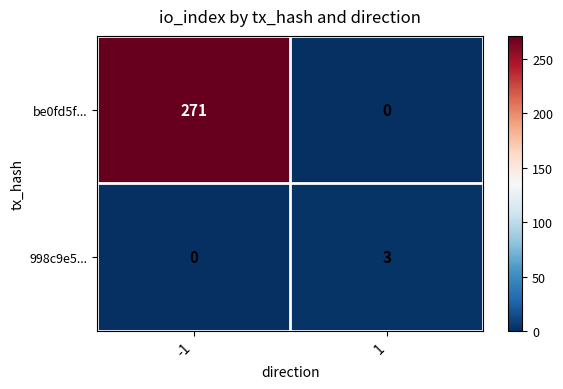

Rank the series by their maximum value, from lowest to highest.

998c9e5..., be0fd5f...